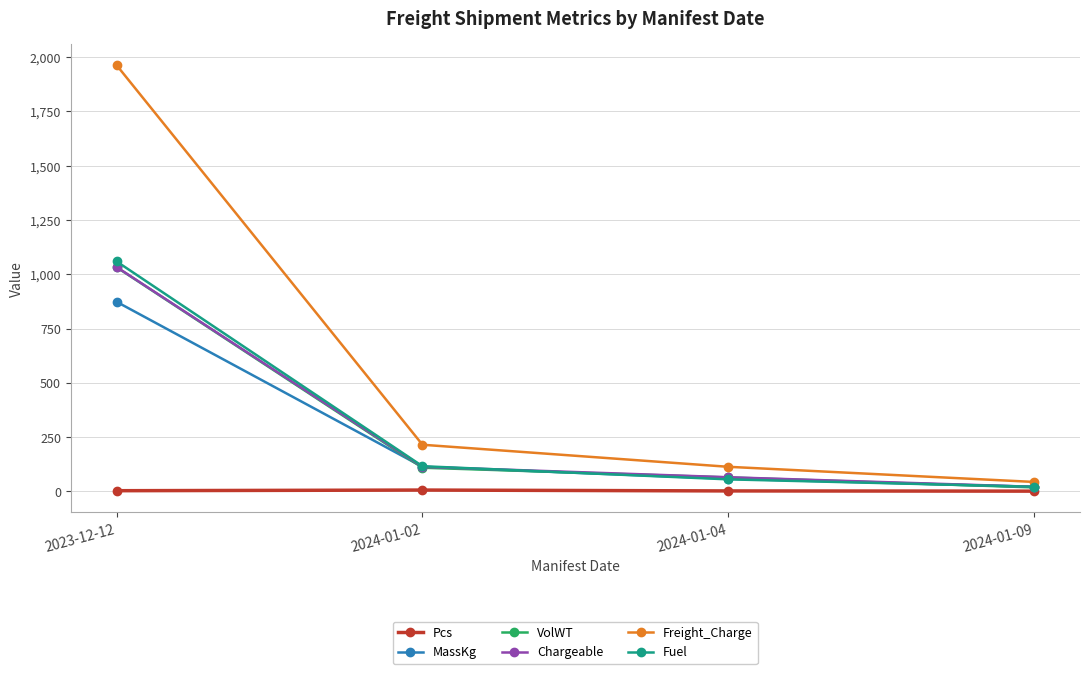

How many lines are shown in the chart?

6